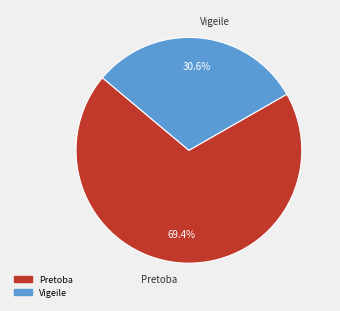

The Pretoba slice represents 69% of the pie. True or false?

True